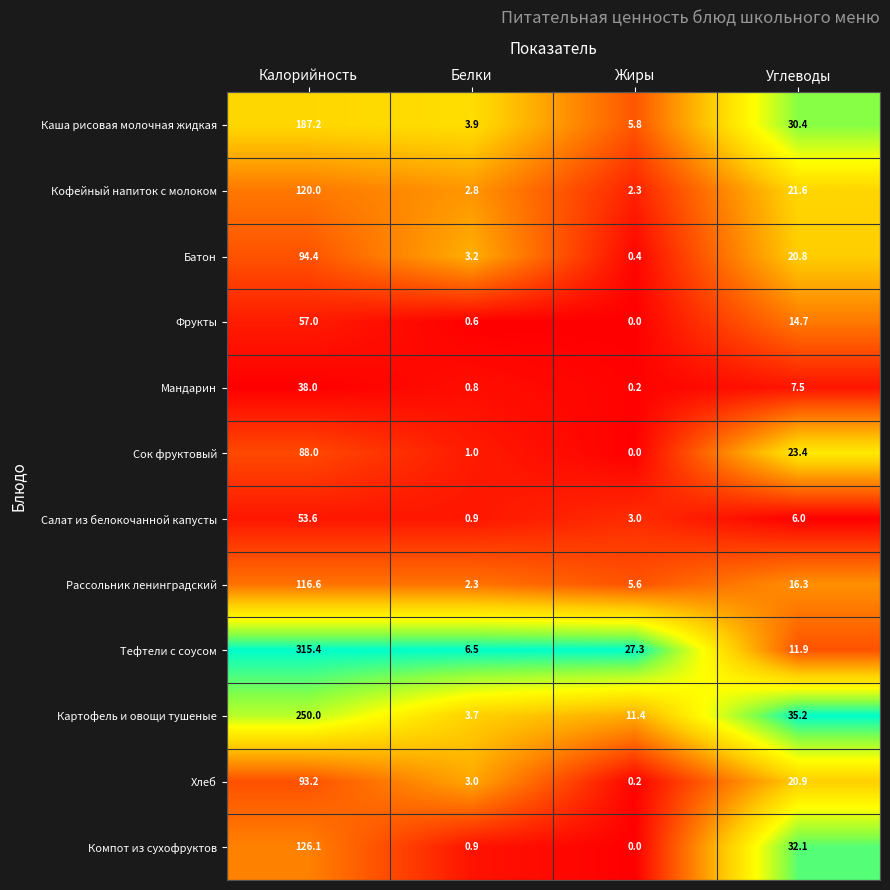

What is the difference between the Мандарин values at Калорийность and Жиры?

37.8